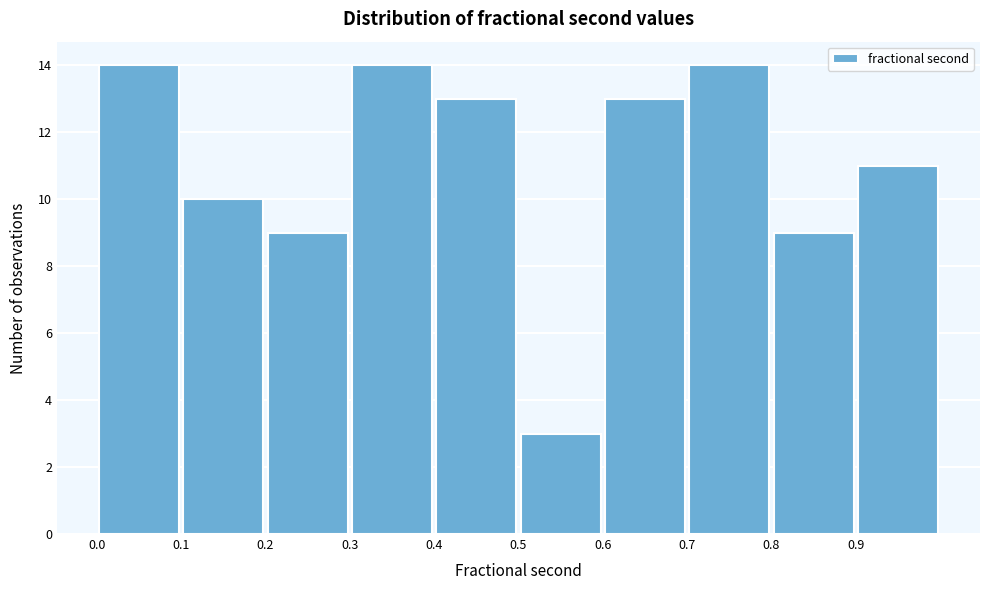

Reading left to right, list every bar in this chart as the range it spans on the x-axis followed by its height. The values are not printed on the chart, so give them approximately, as read against the axis.

0.0 to 0.1: 14
0.1 to 0.2: 10
0.2 to 0.3: 9
0.3 to 0.4: 14
0.4 to 0.5: 13
0.5 to 0.6: 3
0.6 to 0.7: 13
0.7 to 0.8: 14
0.8 to 0.9: 9
0.9 to 1.0: 11